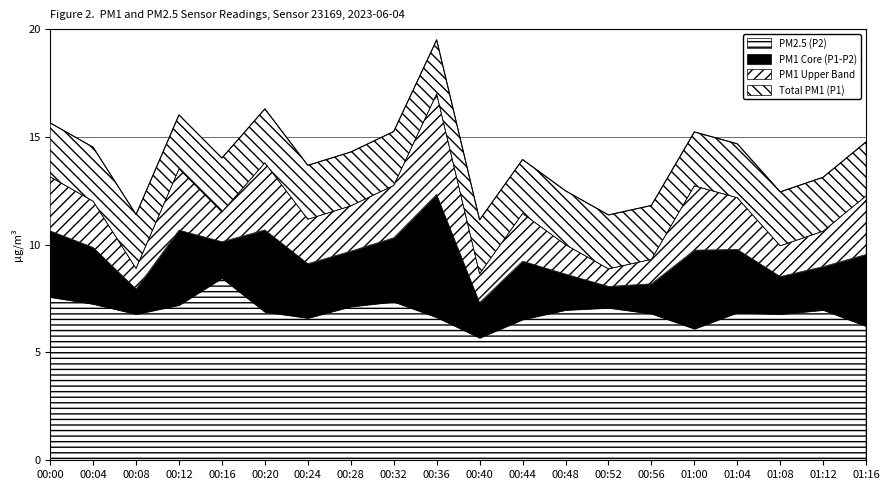

Which category has the lowest value across all series?

00:40